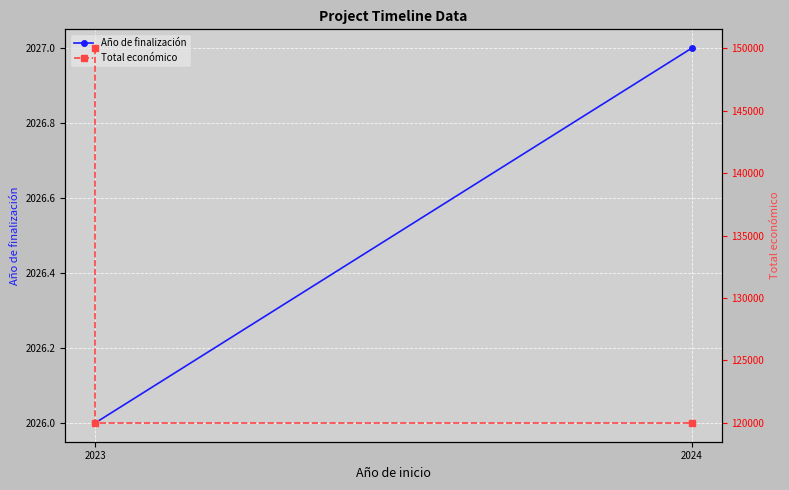

At 2023, list the series in order from smallest to largest.

Año de finalización, Total económico